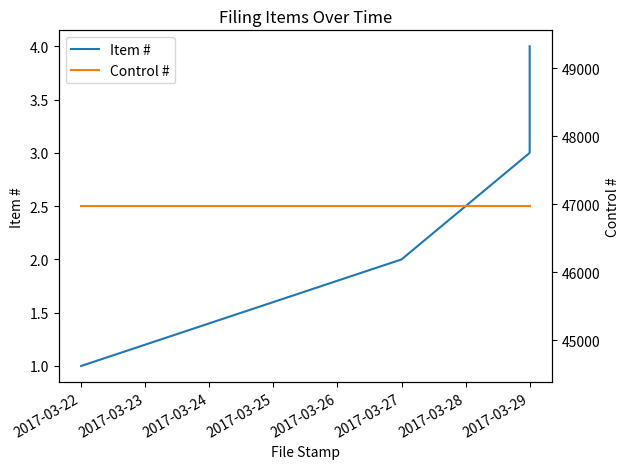

Which category has the lowest value in the Item # series?

2017-03-22